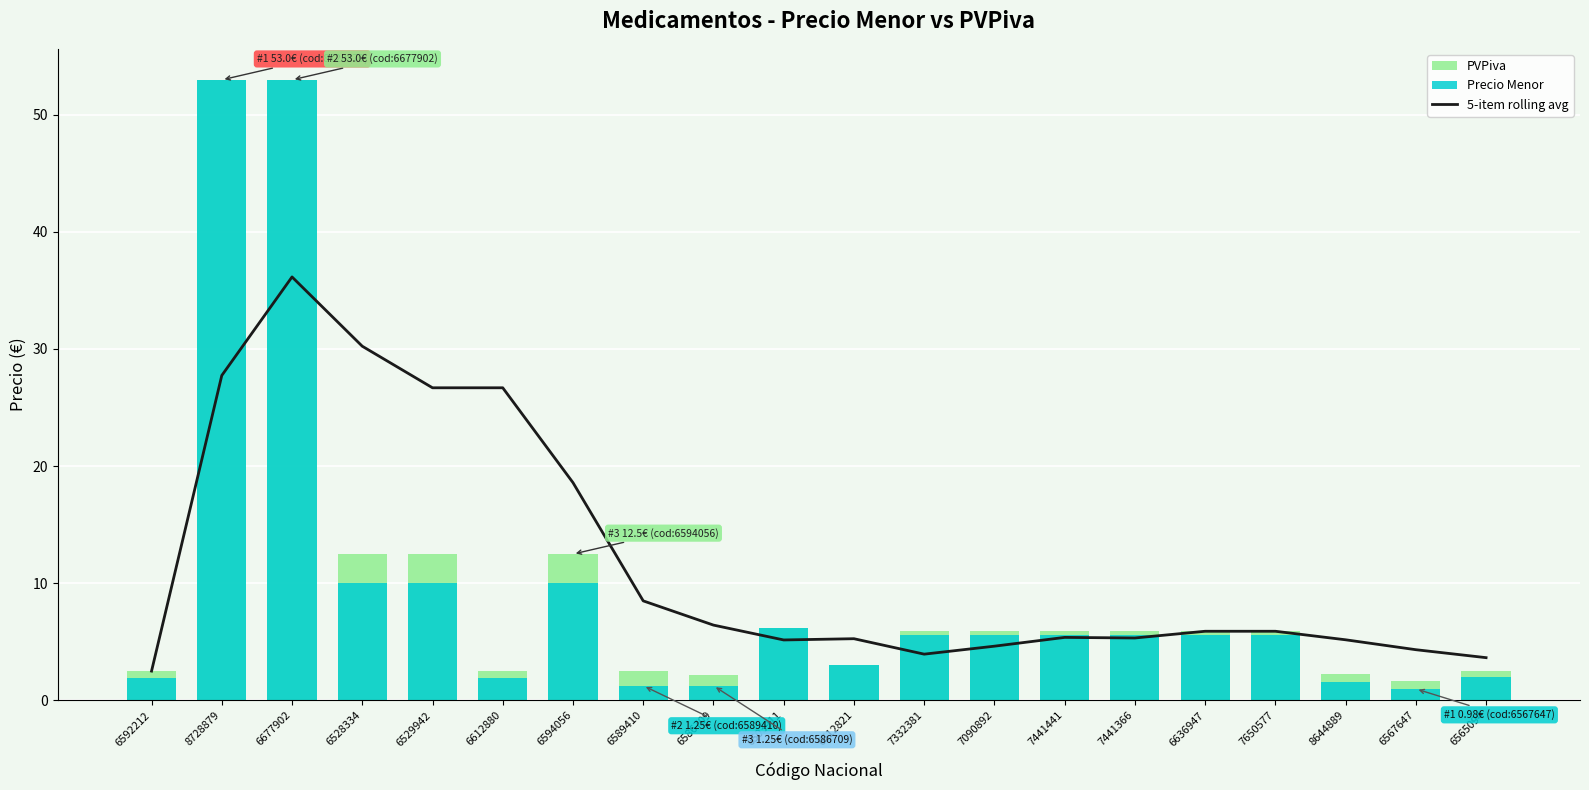

What is the spread (max minus min) of values at 6565094?

1.7